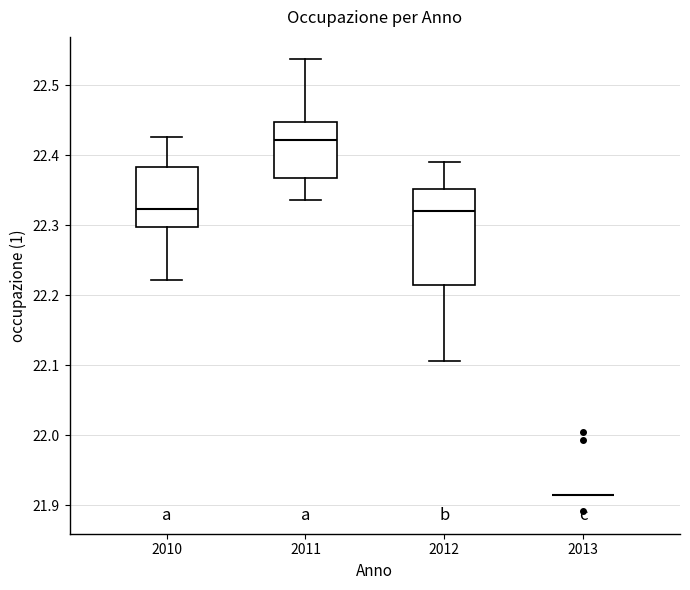

Which box is the tallest, from its lower edge to its upper edge?

2012